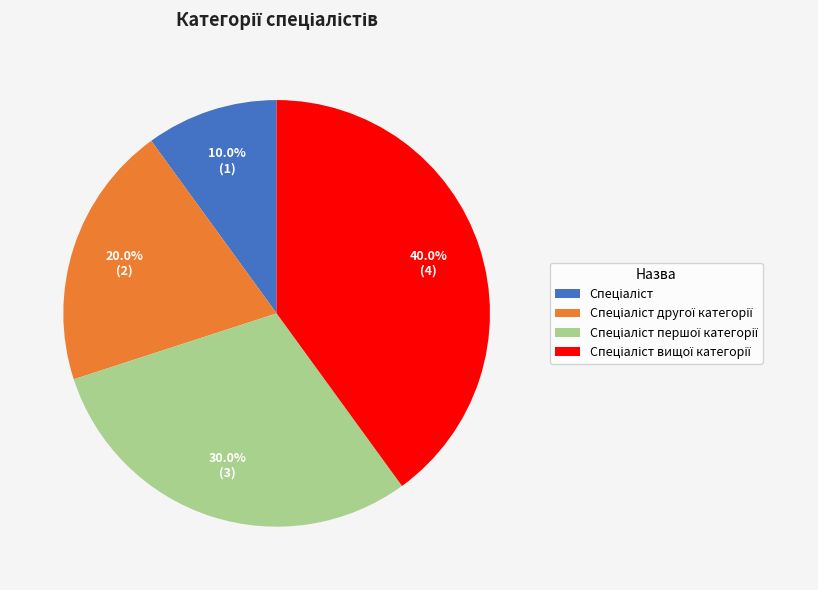

Is there any slice that represents more than half of the pie?

No